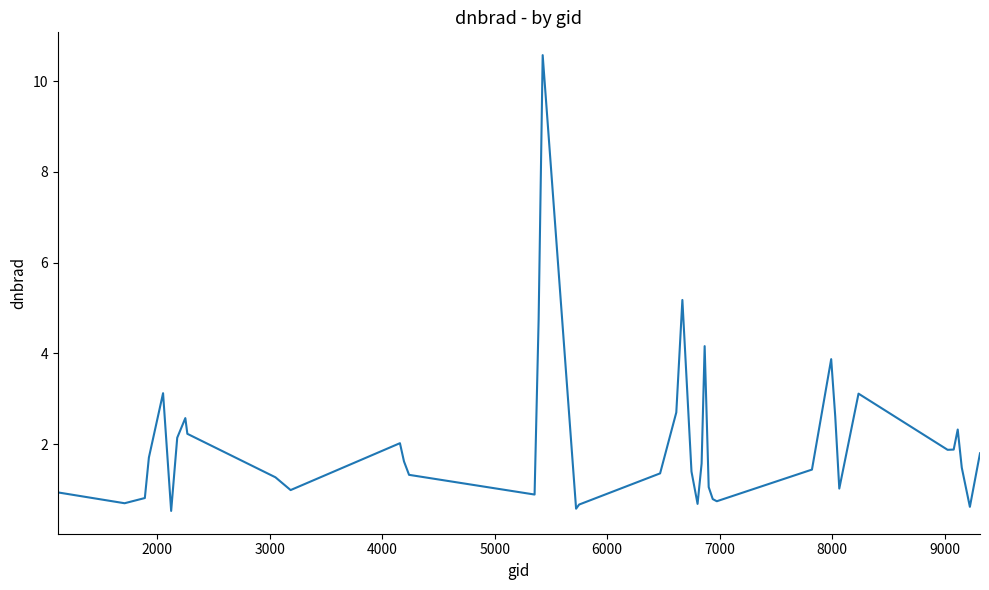

What is the difference between the maximum and minimum values?

10.1